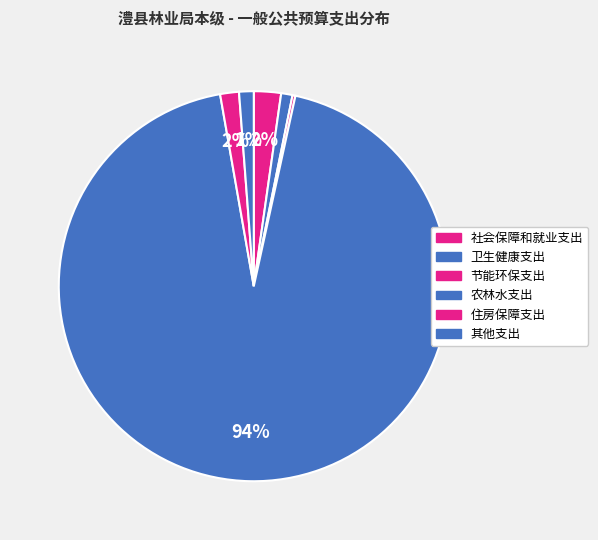

To the nearest percent, what percentage of the pie is 社会保障和就业支出?

2%